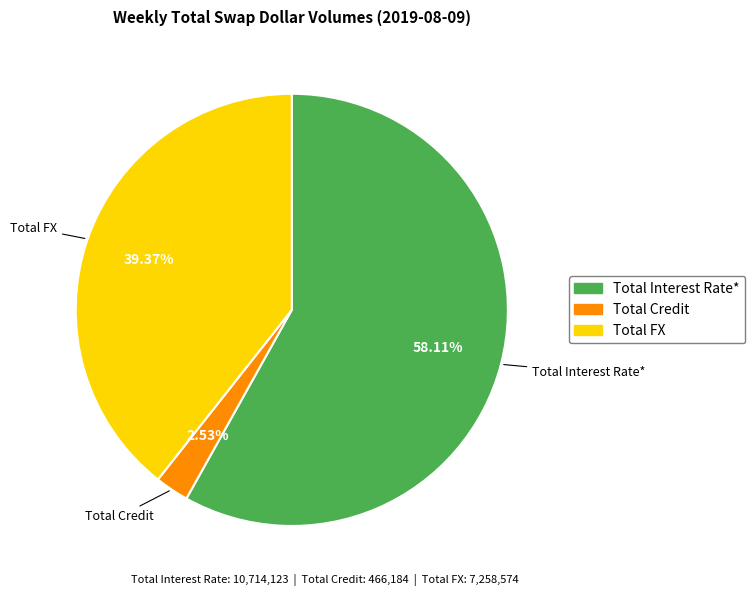

Is there any slice that represents more than half of the pie?

Yes